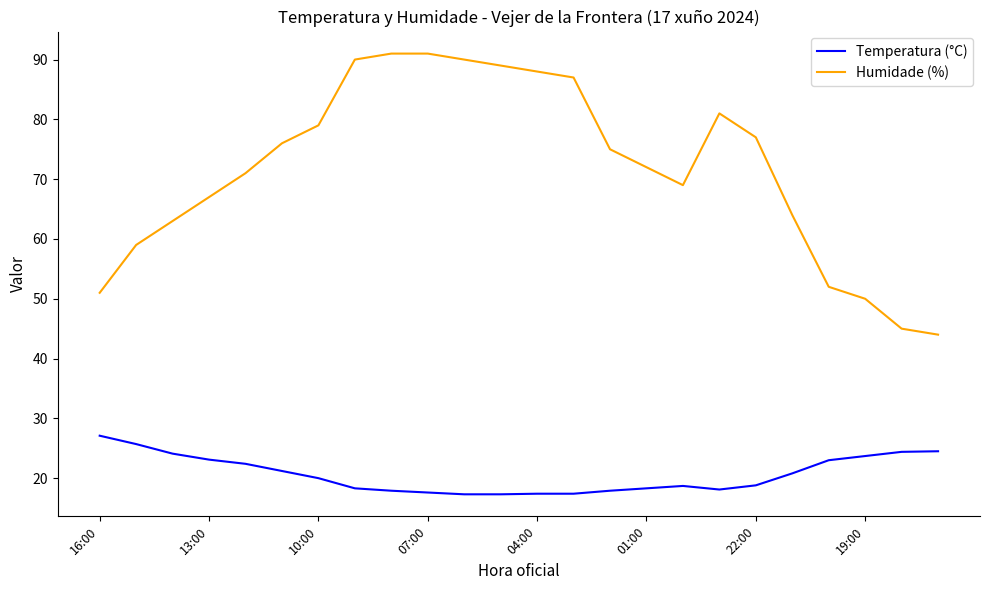

Which series has the widest spread of values?

Humidade (%)